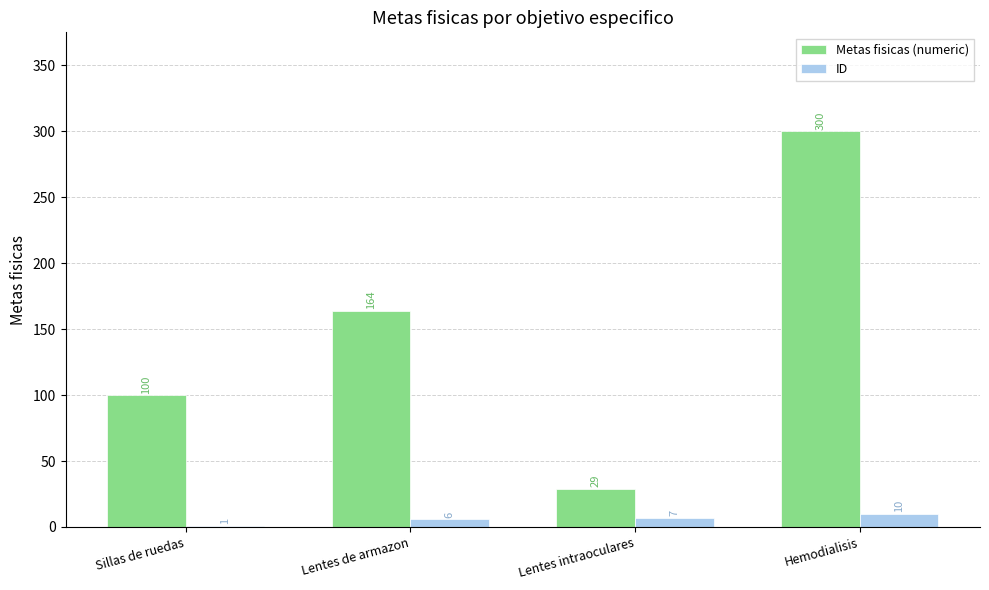

True or false: Metas fisicas (numeric) has a value of 139 at Sillas de ruedas.

False